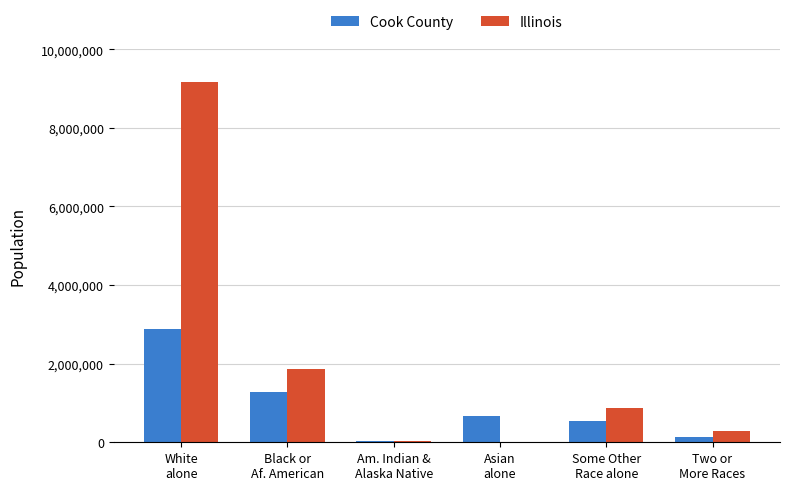

Is it true that Illinois equals 3191027 at Black or
Af. American?

False